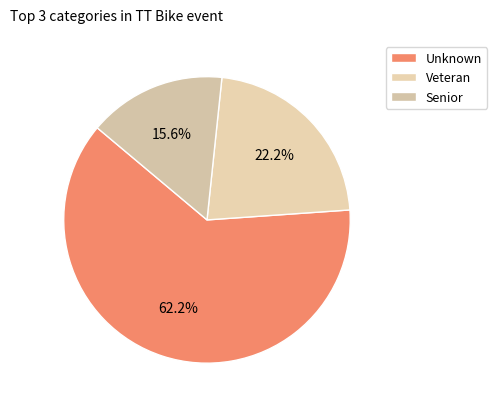

Count the number of slices in the pie.

3